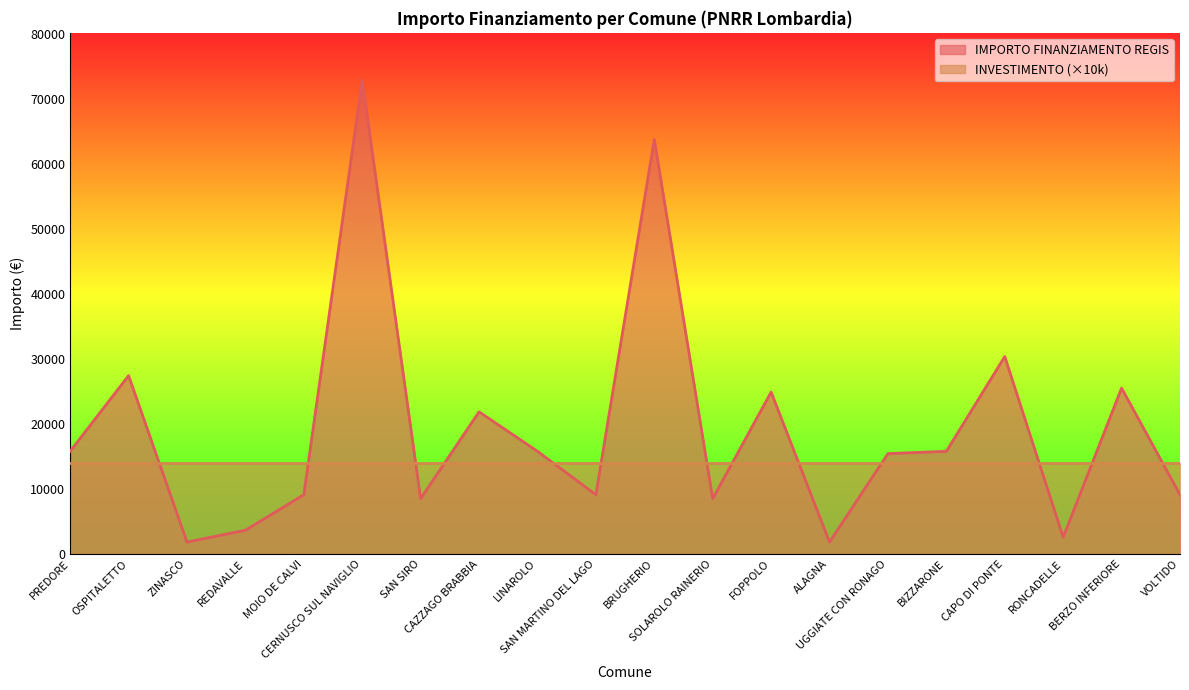

List the labels in order of value, largest first.

CERNUSCO SUL NAVIGLIO, BRUGHERIO, CAPO DI PONTE, OSPITALETTO, BERZO INFERIORE, FOPPOLO, CAZZAGO BRABBIA, PREDORE, LINAROLO, BIZZARONE, UGGIATE CON RONAGO, MOIO DE CALVI, SAN MARTINO DEL LAGO, VOLTIDO, SAN SIRO, SOLAROLO RAINERIO, REDAVALLE, RONCADELLE, ZINASCO, ALAGNA